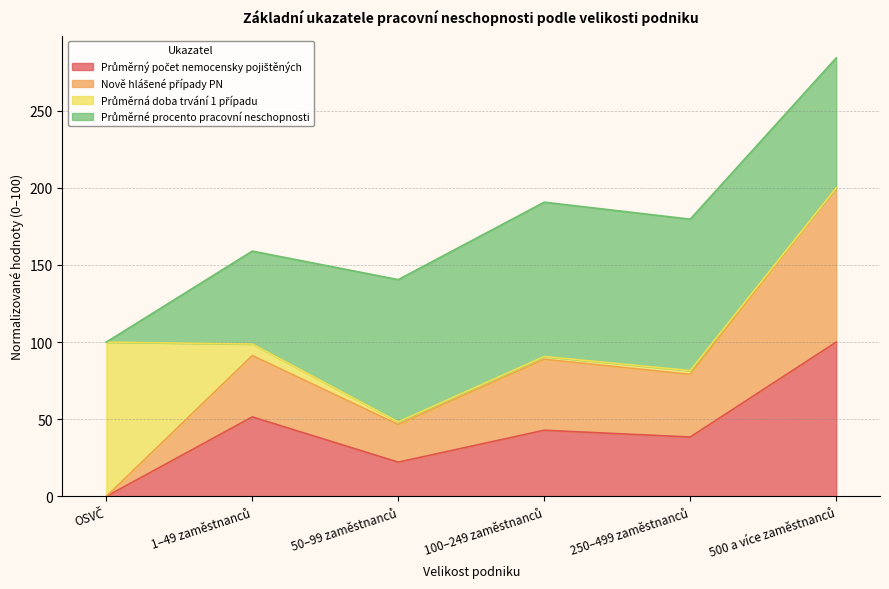

Does the chart have visible grid lines?

Yes